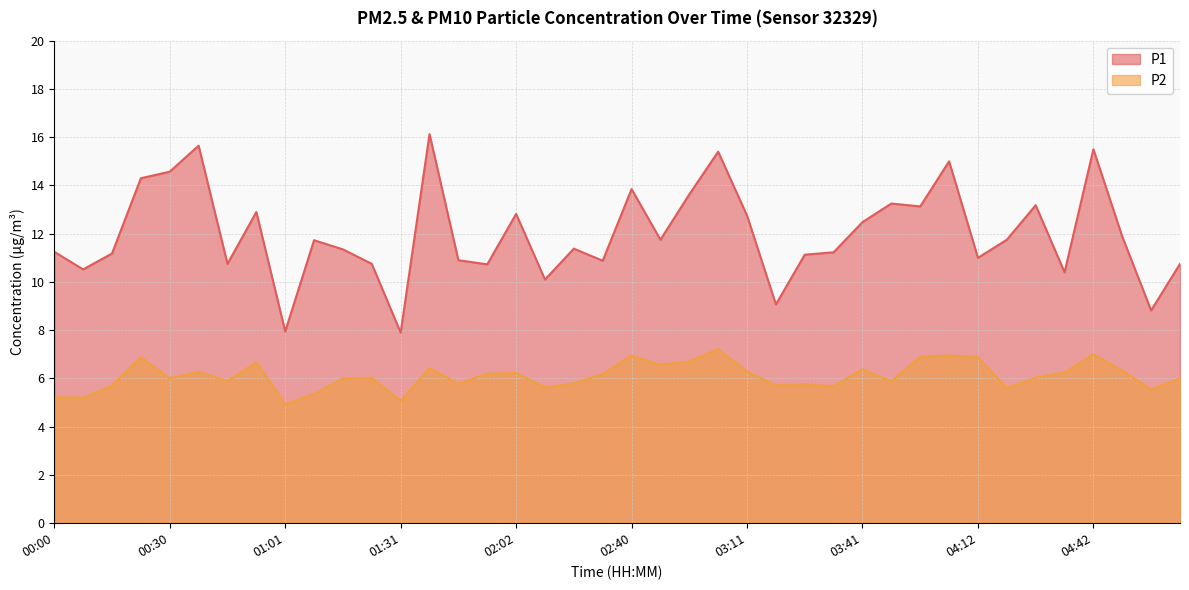

Between 01:16 and 04:50, which is larger?

04:50